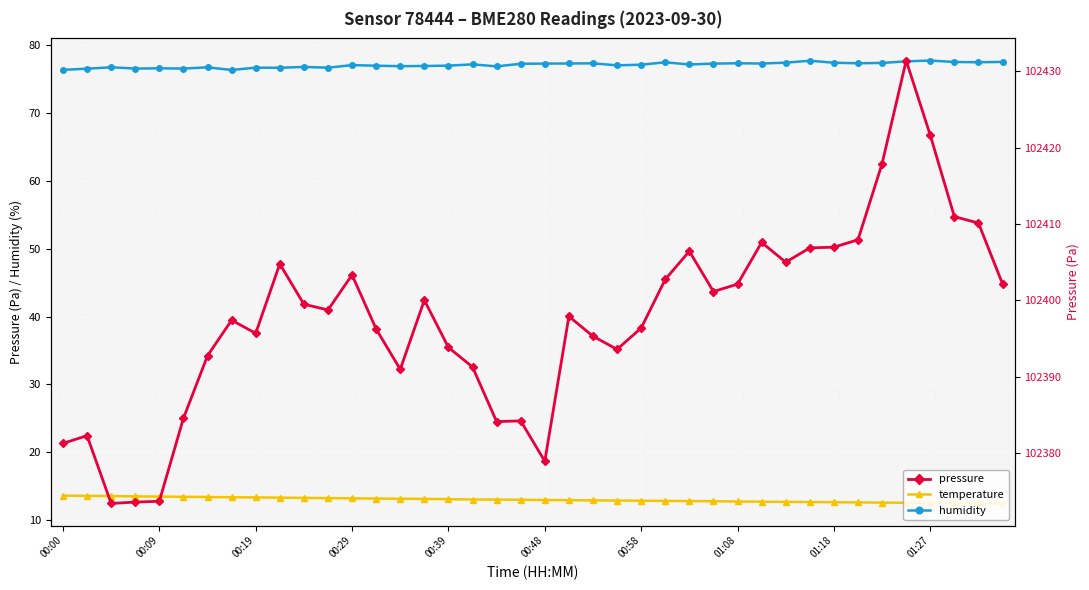

Is it true that pressure equals 30960.5 at 00:58?

False